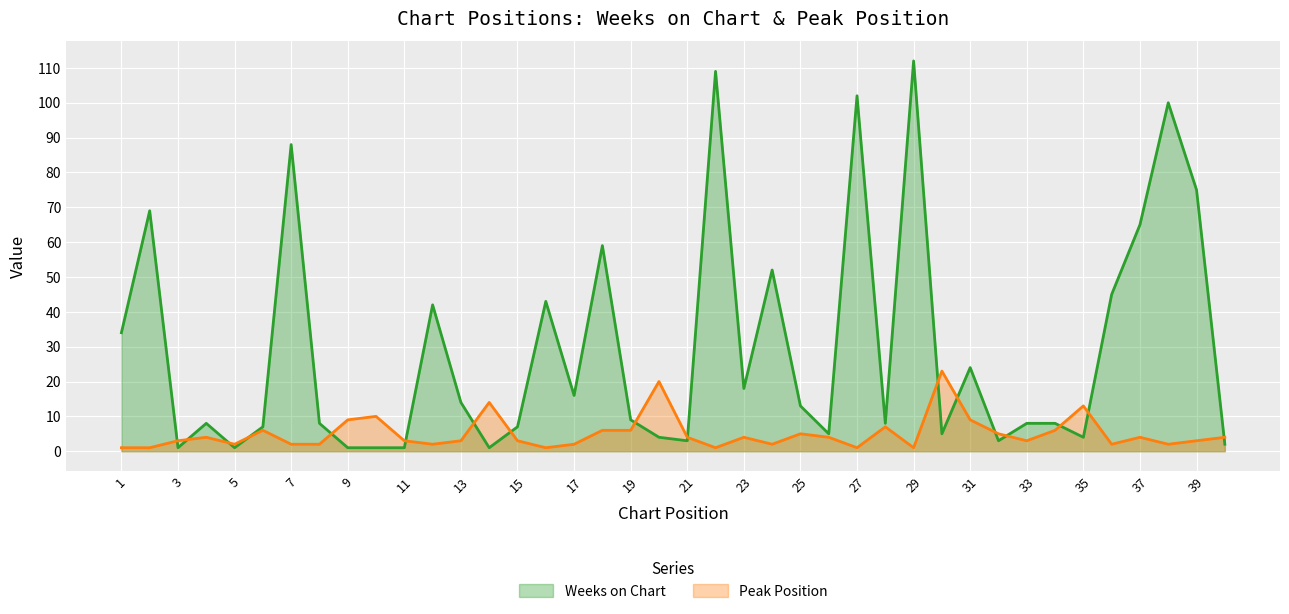

True or false: Weeks on Chart and Peak Position cross at least once.

True